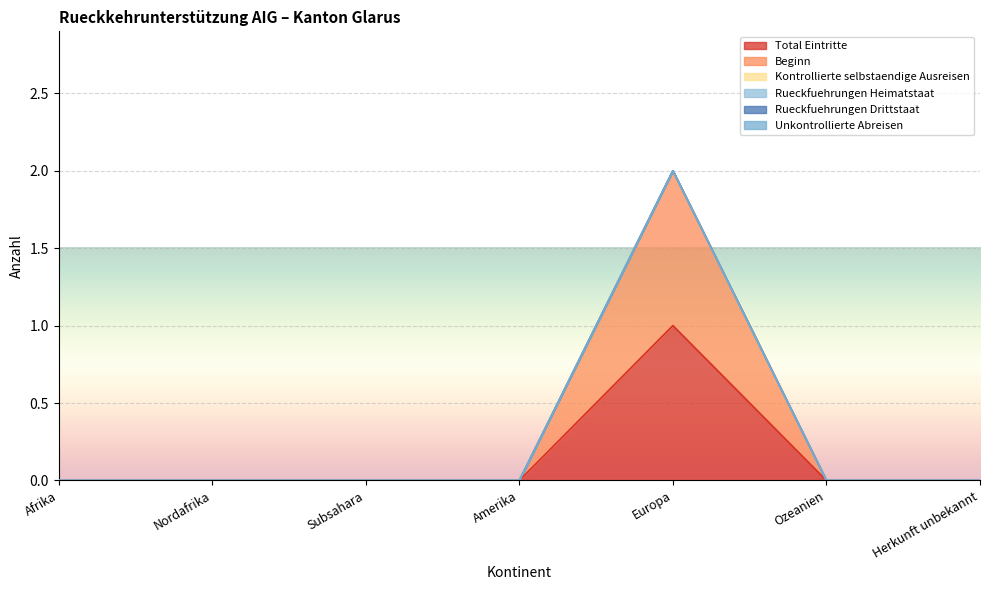

At which category is the sum across all series the highest?

Europa